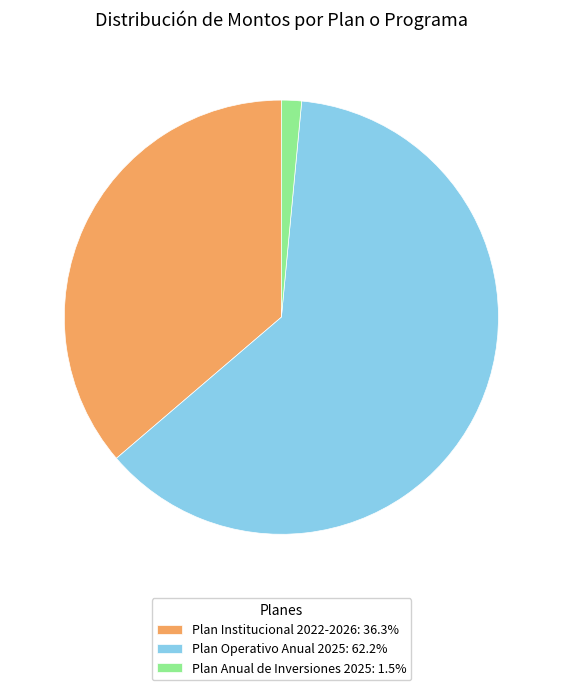

How many slices are in this pie chart?

3